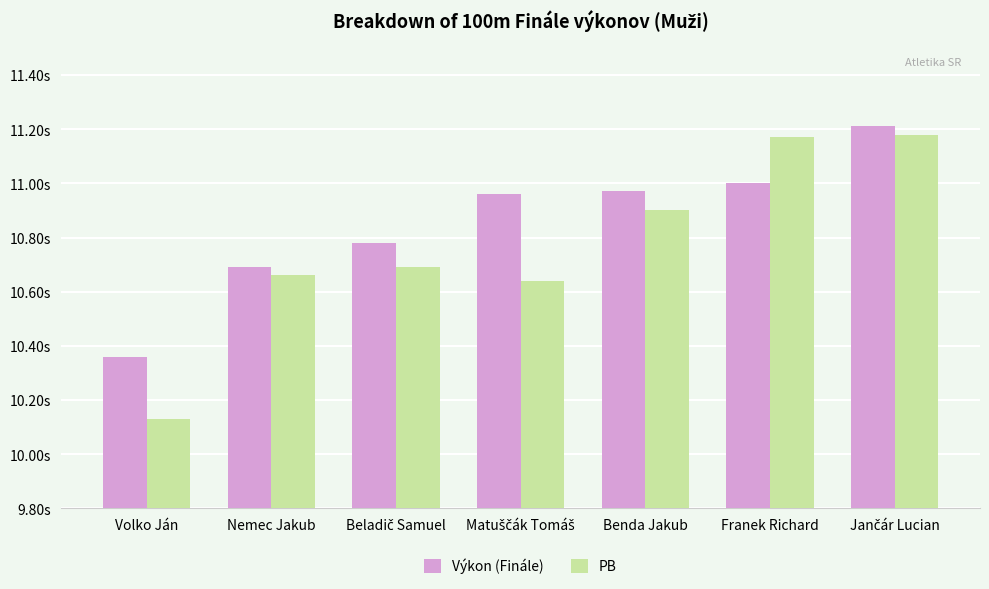

What is the sum of all Výkon (Finále) values?

76.0